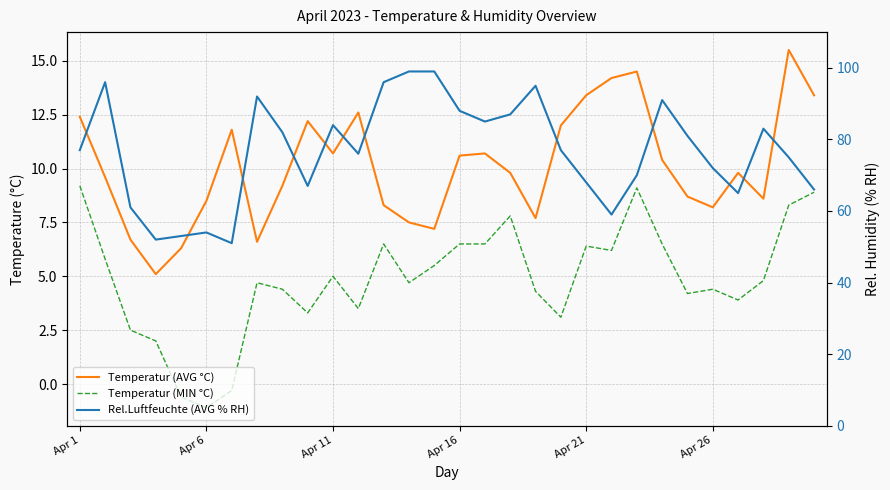

What are all the series names shown in the legend?

Temperatur (AVG °C), Temperatur (MIN °C), Rel.Luftfeuchte (AVG % RH)